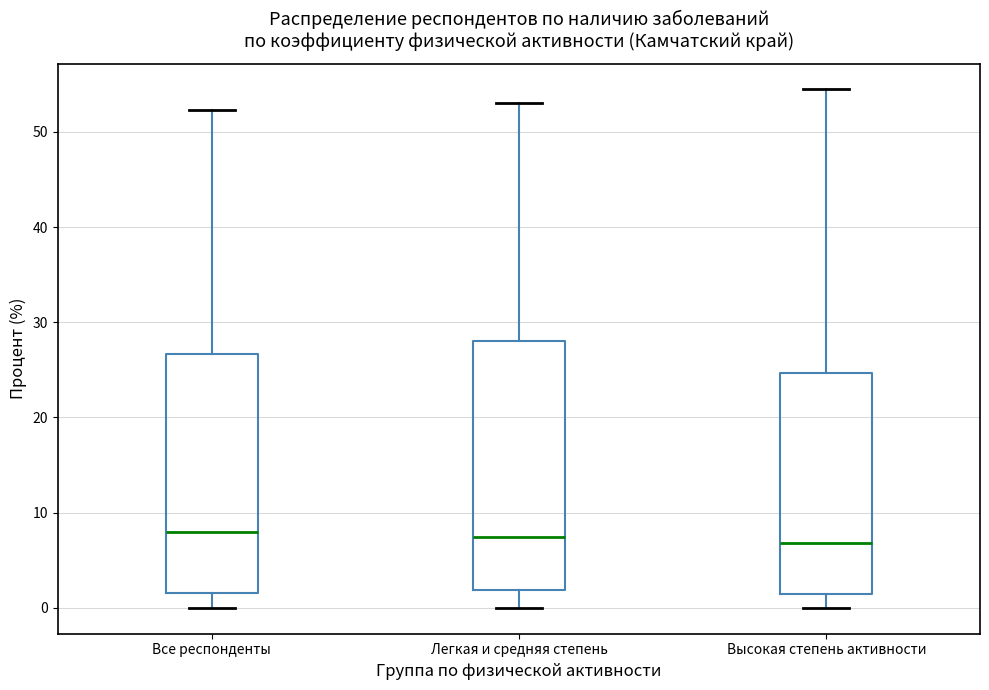

Reading left to right, transcribe this box plot: for each box, give where its median line is, the range the box spans, and where its two whiskers end, as read against the y-axis. The values are not printed on the chart, so give them approximately, as read against the axis.

Все респонденты: median 8, box 2 to 27, whiskers 0 to 52
Легкая и средняя степень: median 7, box 2 to 28, whiskers 0 to 53
Высокая степень активности: median 7, box 1 to 25, whiskers 0 to 54